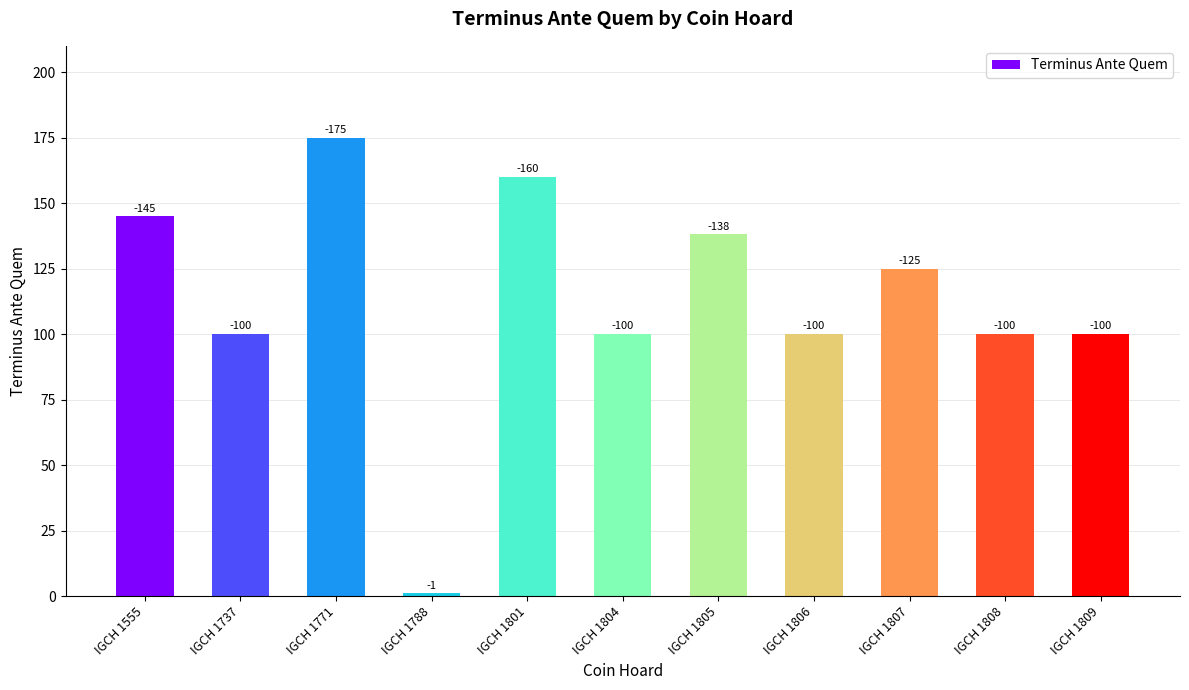

How many bars are there in total?

11